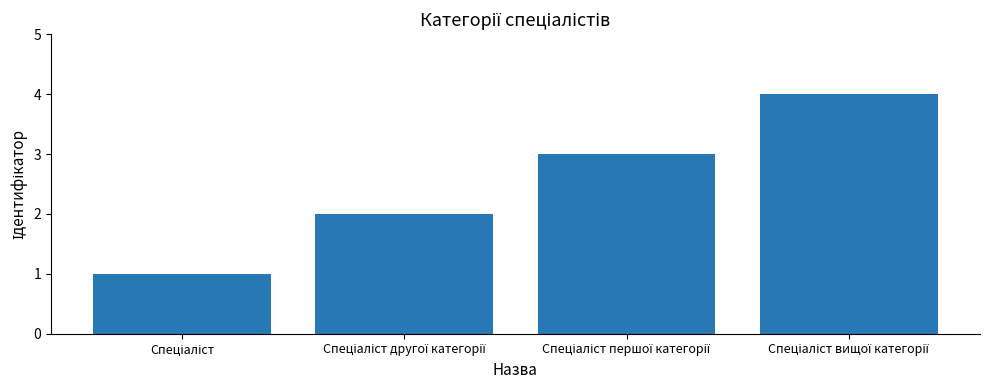

What is the maximum value shown in the chart?

4